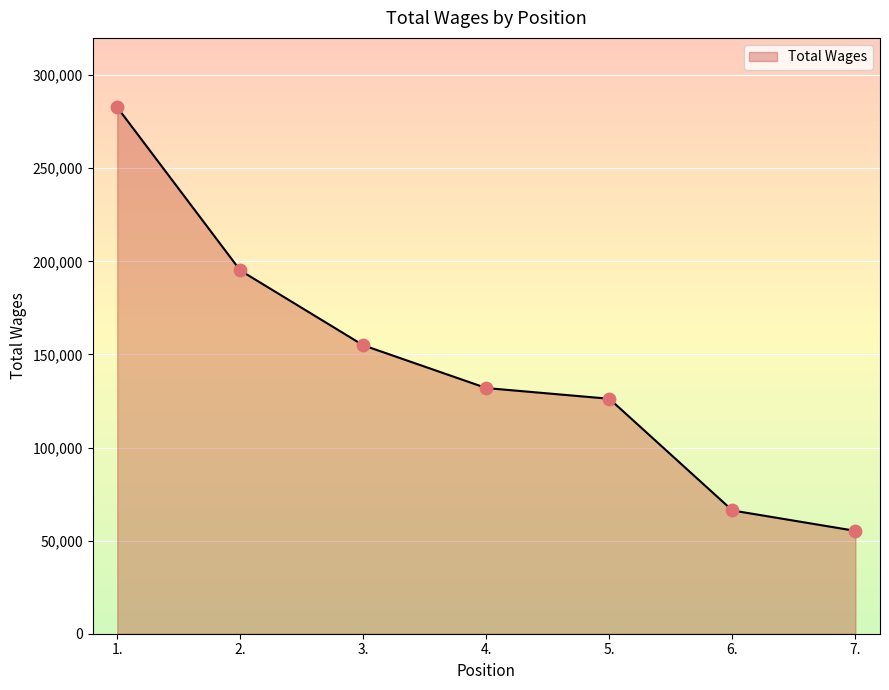

Approximately how many times larger is the value at 1. compared to 5.?

2.2